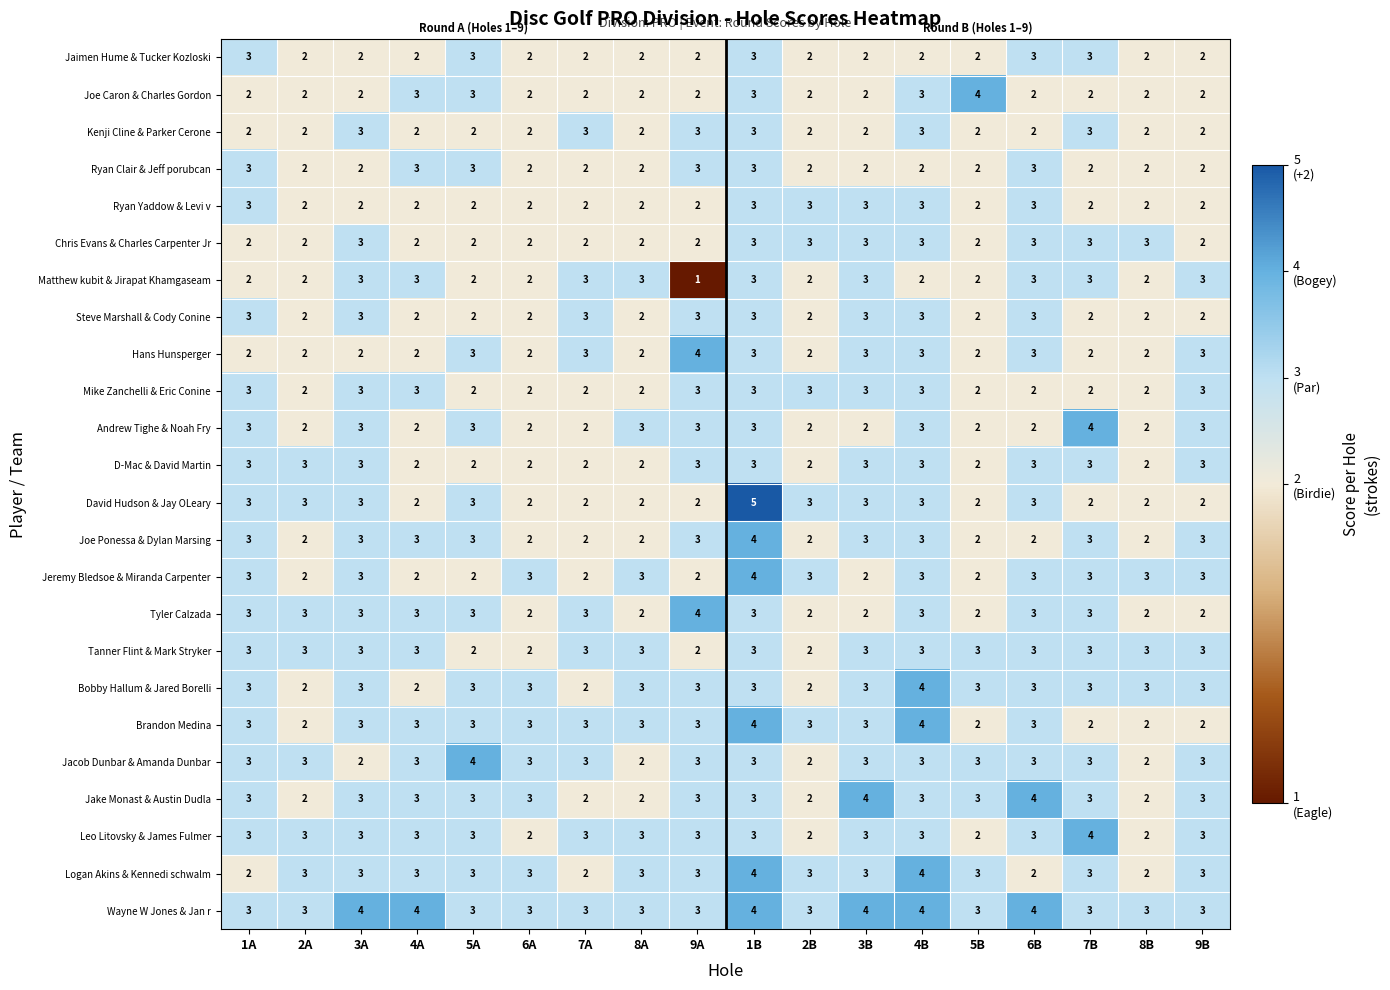

Which series has the largest range (max minus min)?

David Hudson & Jay OLeary